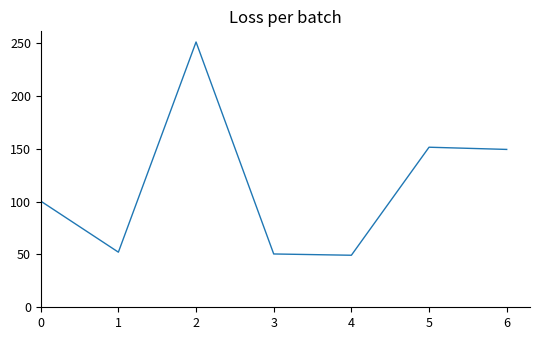

Which has a higher value, 4 or 2?

2